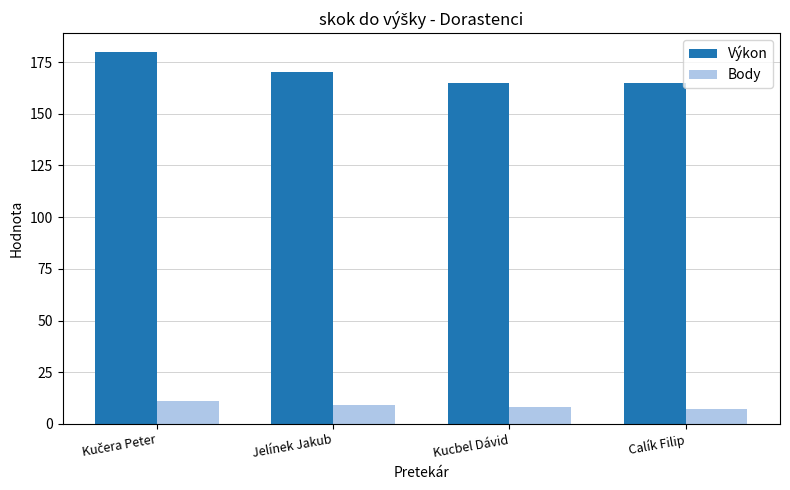

What is the difference between the maximum and minimum values in the Výkon series?

15